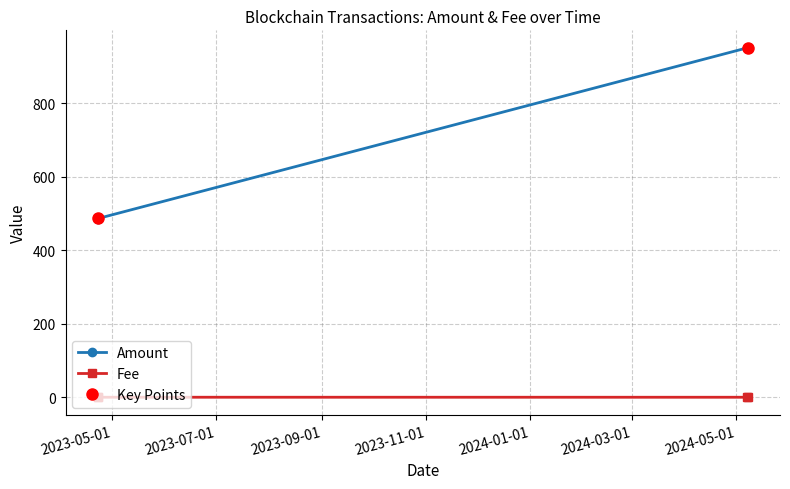

In Fee, how many points are lower than both neighbors (excluding endpoints)?

1